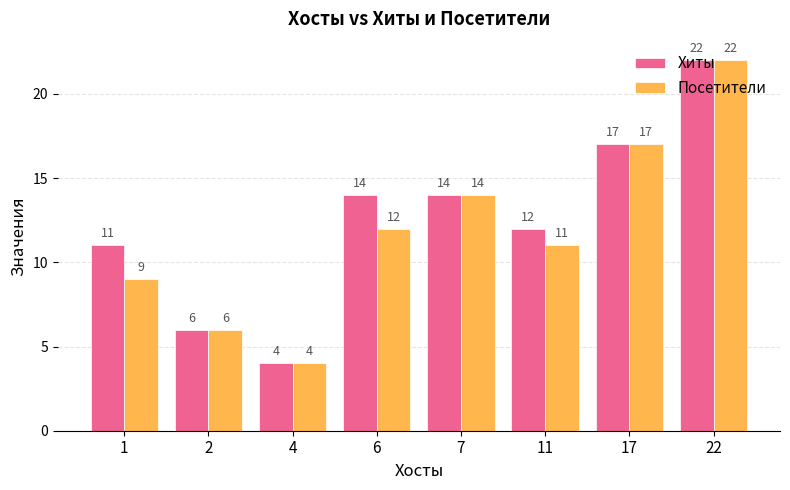

Which series has the largest total across all categories?

Хиты